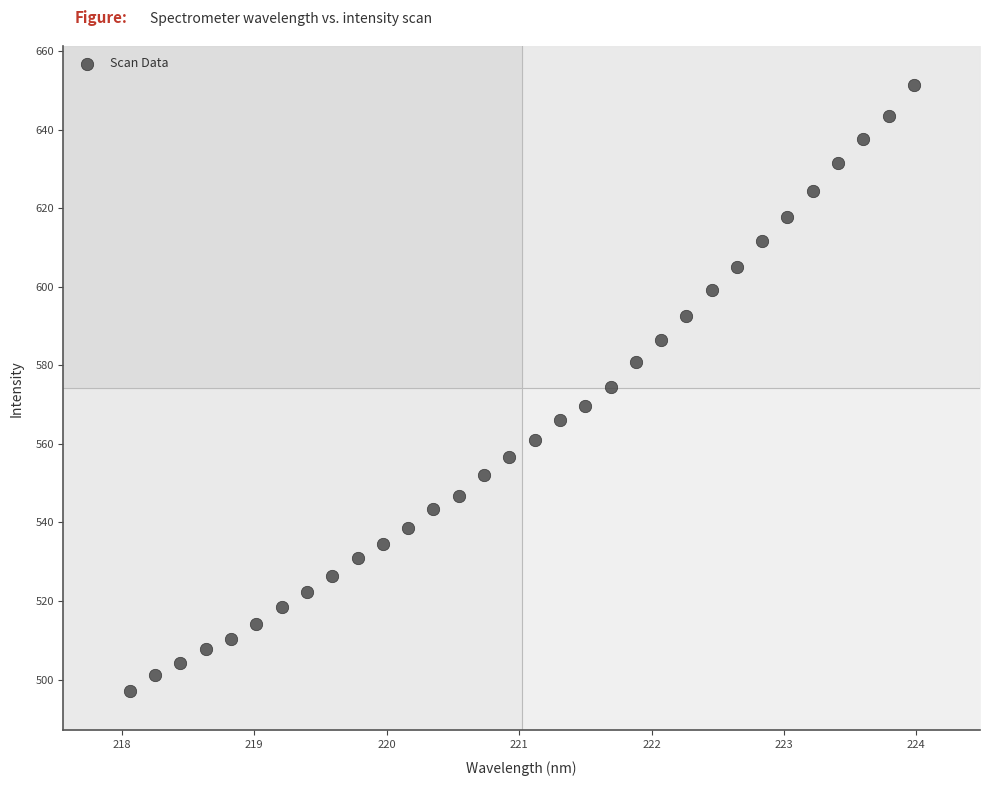

What is the range of X values (max minus min)?

5.9